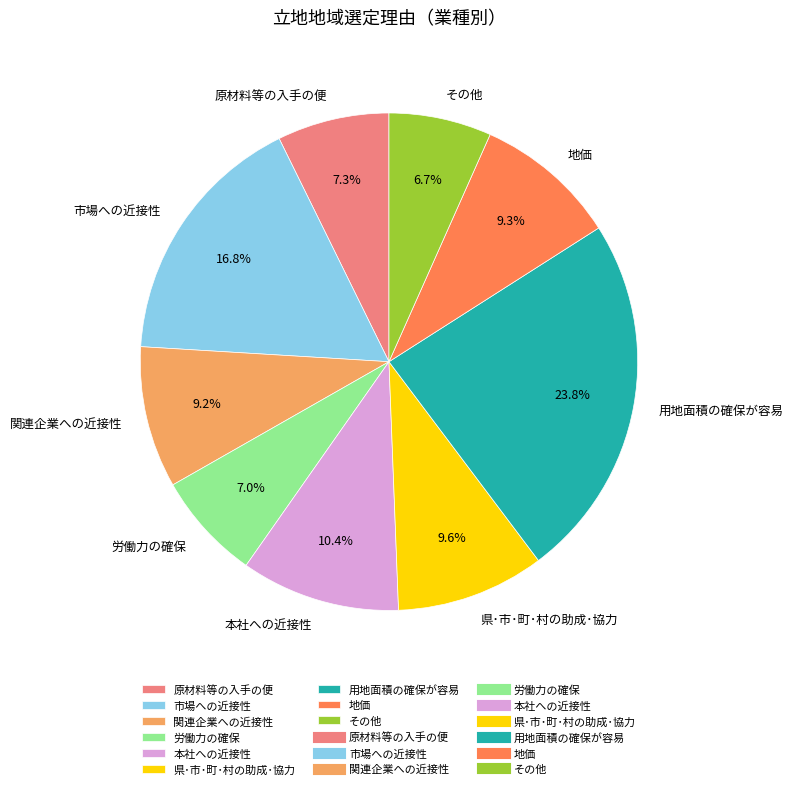

To the nearest percent, what portion does 関連企業への近接性 represent?

9%